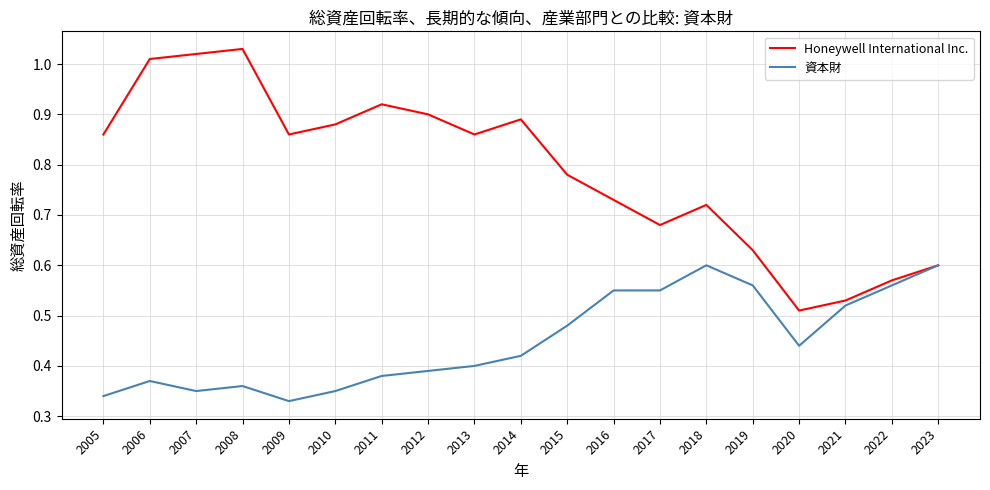

The value of 資本財 at 2007 is 0.5. True or false?

False